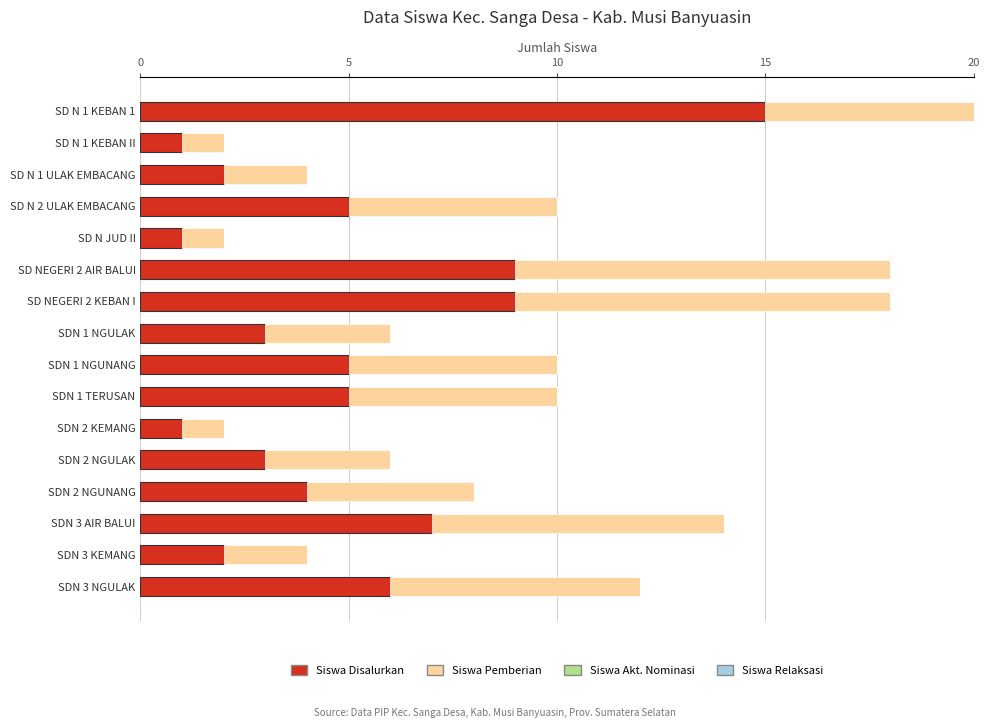

What is the difference between the maximum and minimum values in the Siswa Disalurkan series?

14.0